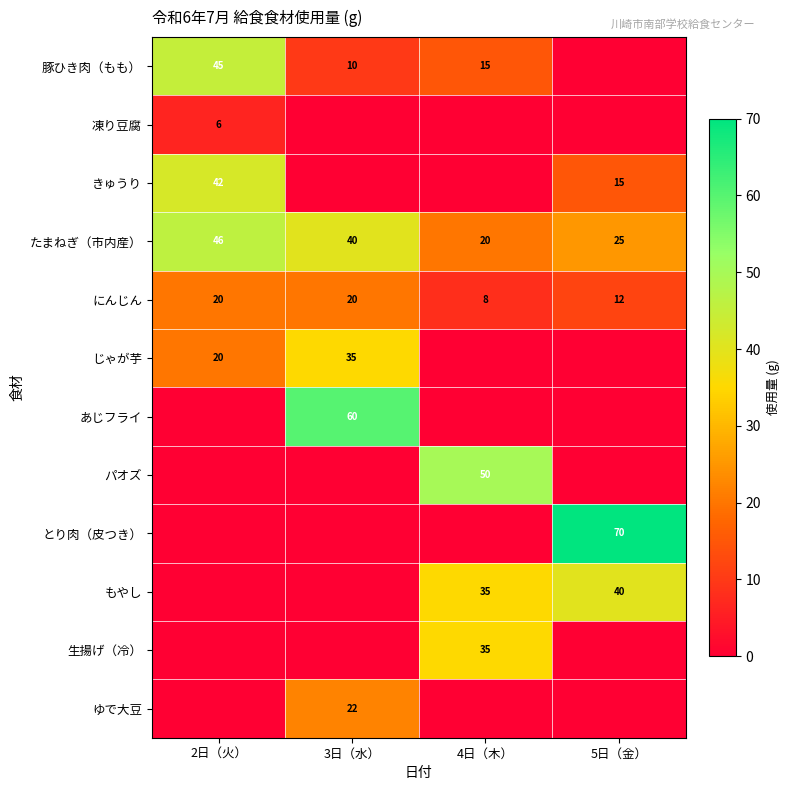

The もやし series shows 40 at 5日（金）. True or false?

True